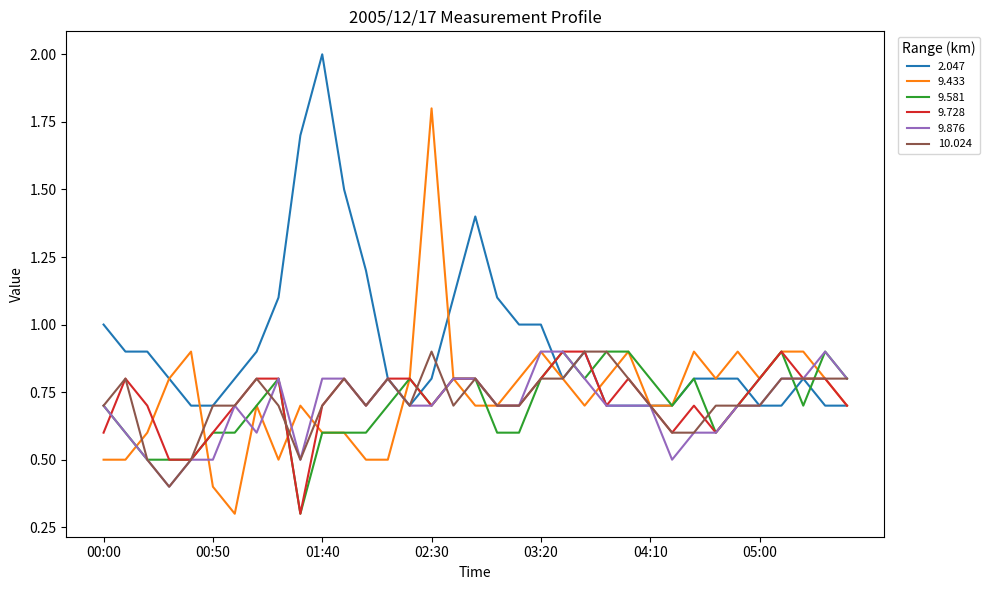

How many distinct data groups are displayed?

6